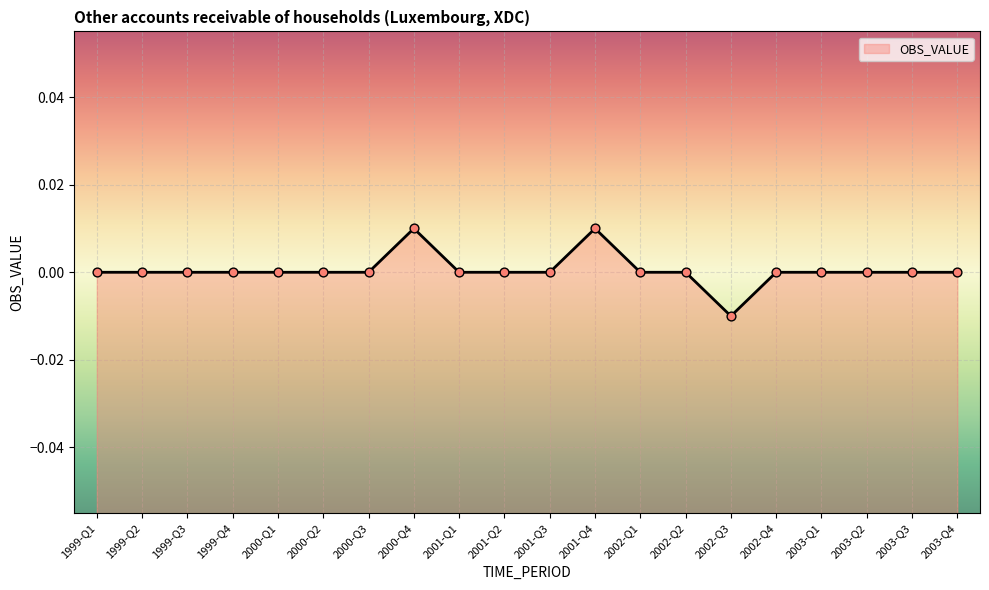

Which has a higher value, 2001-Q2 or 1999-Q4?

1999-Q4